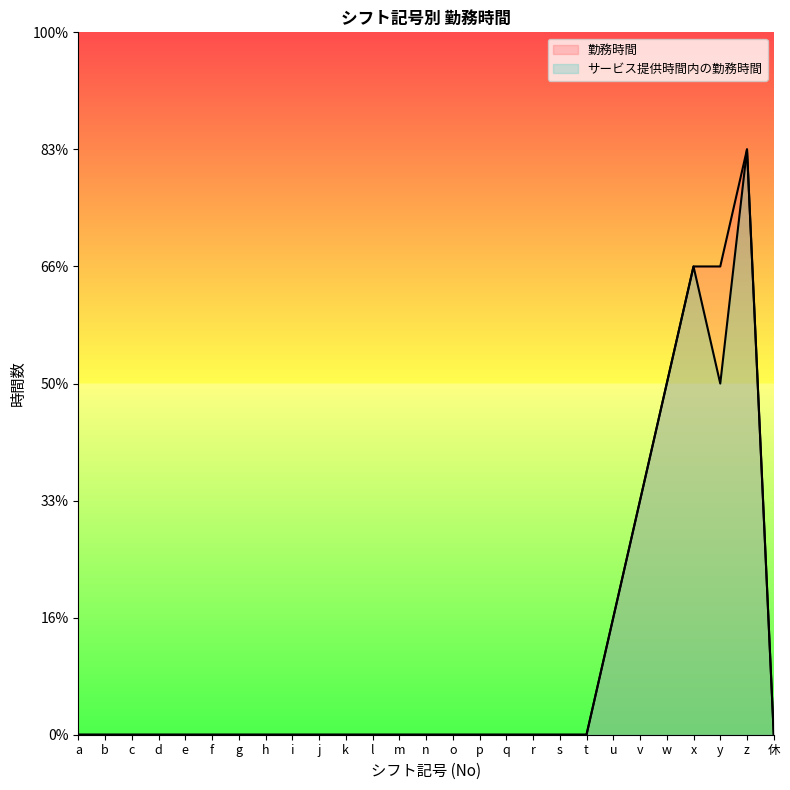

Between x and u, which is larger?

x